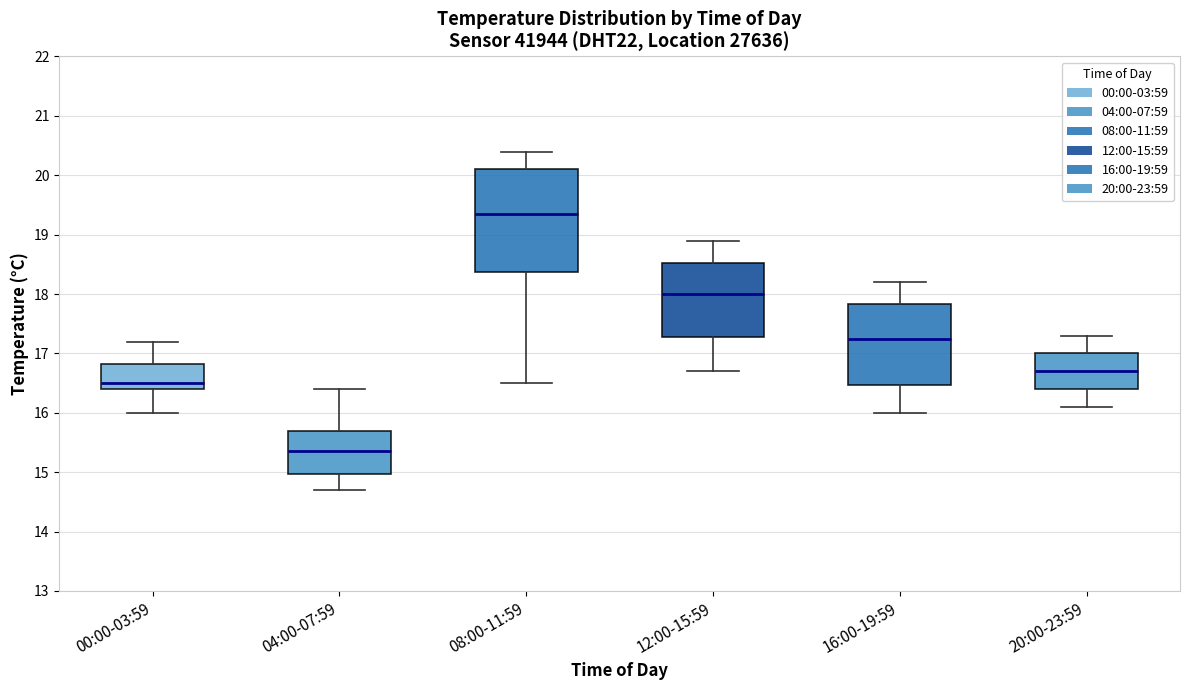

Reading left to right, transcribe this box plot: for each box, give where its median line is, the range the box spans, and where its two whiskers end, as read against the y-axis. The values are not printed on the chart, so give them approximately, as read against the axis.

00:00-03:59: median 16.5, box 16.4 to 16.8, whiskers 16.0 to 17.2
04:00-07:59: median 15.4, box 15.0 to 15.7, whiskers 14.7 to 16.4
08:00-11:59: median 19.4, box 18.4 to 20.1, whiskers 16.5 to 20.4
12:00-15:59: median 18.0, box 17.3 to 18.5, whiskers 16.7 to 18.9
16:00-19:59: median 17.3, box 16.5 to 17.8, whiskers 16.0 to 18.2
20:00-23:59: median 16.7, box 16.4 to 17.0, whiskers 16.1 to 17.3